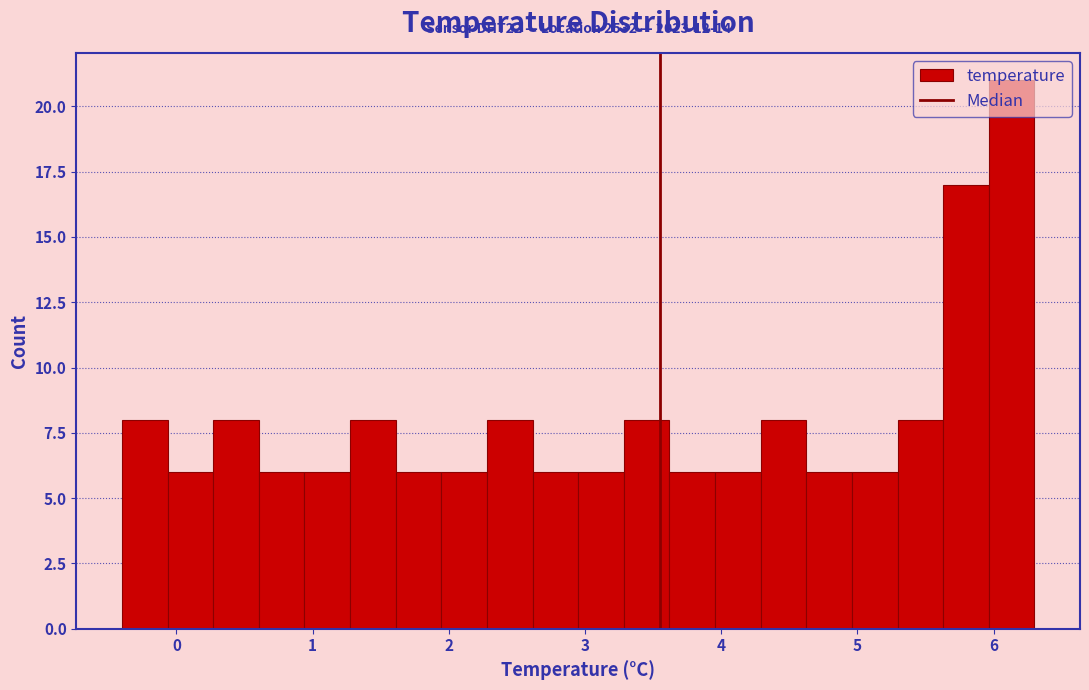

Around what value on the x-axis is the tallest bar? Give the approximate position of its centre, as read against the axis.

6.1